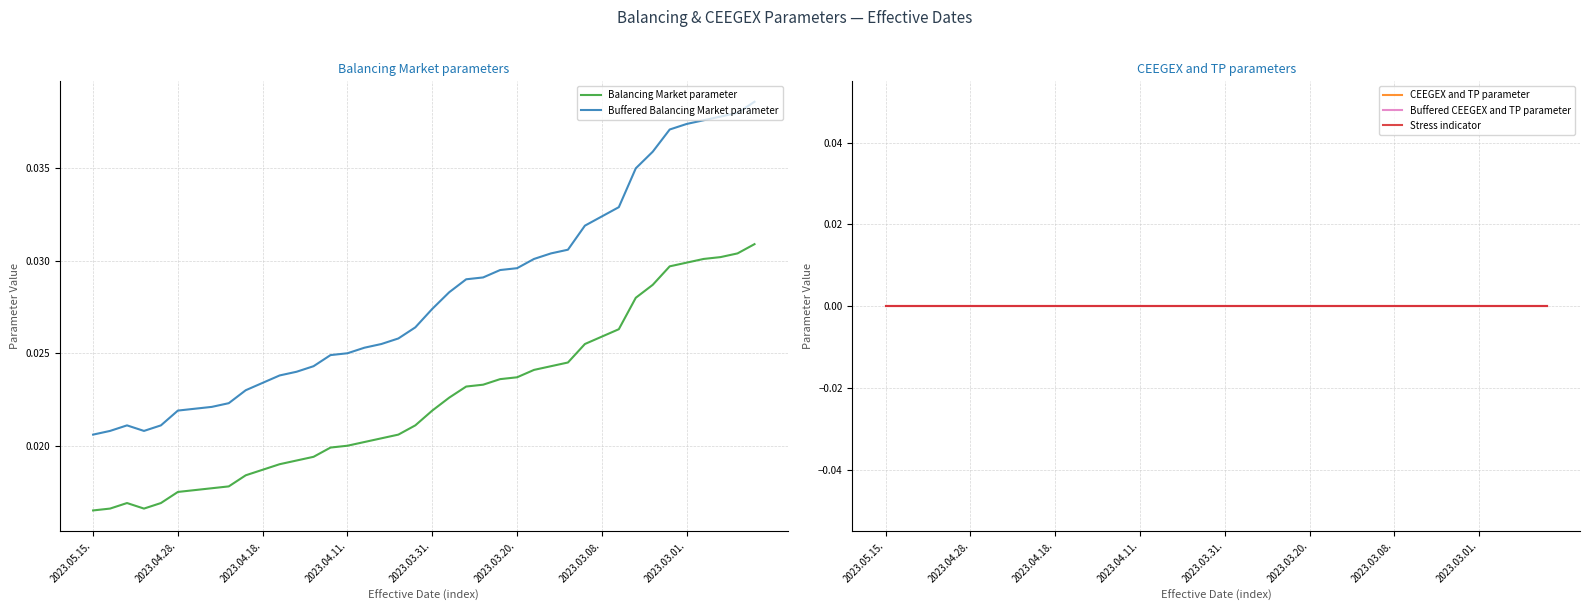

True or false: Buffered Balancing Market parameter and Balancing Market parameter cross at least once.

False